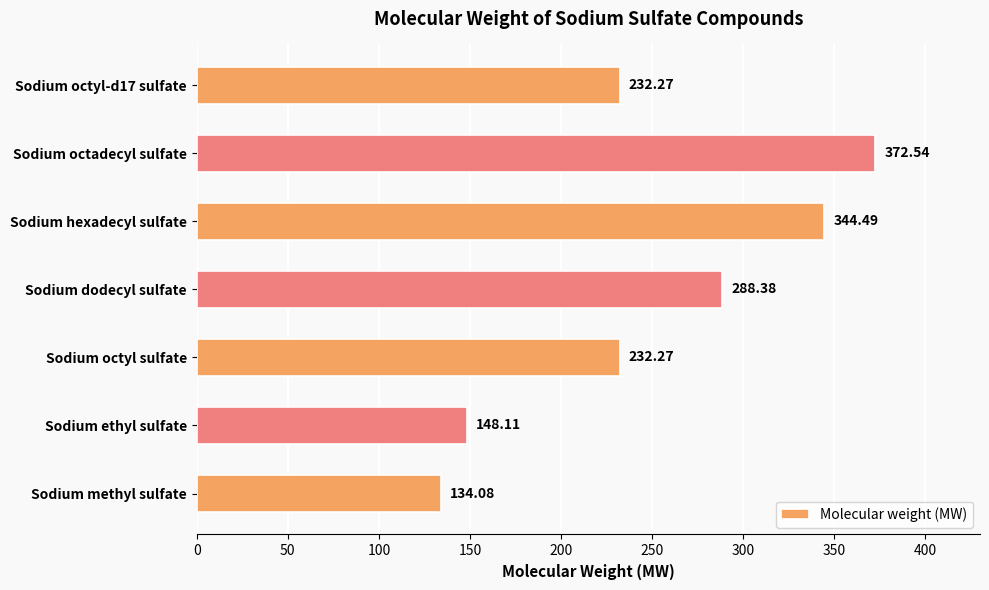

Count the number of categories in the chart.

7